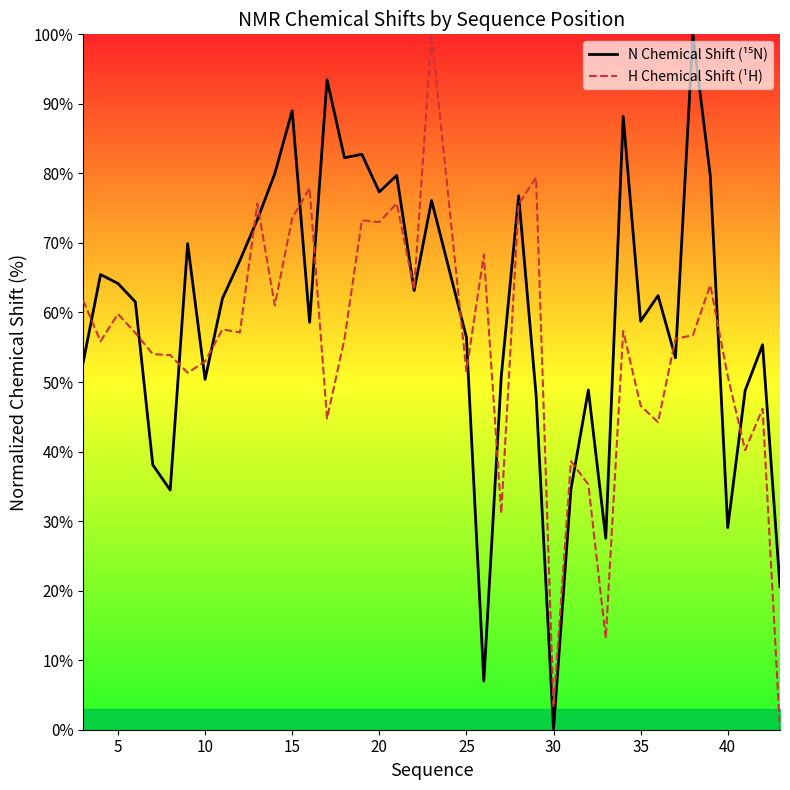

What is the value of the H Chemical Shift (¹H) point at the 19th from the left?

75.7